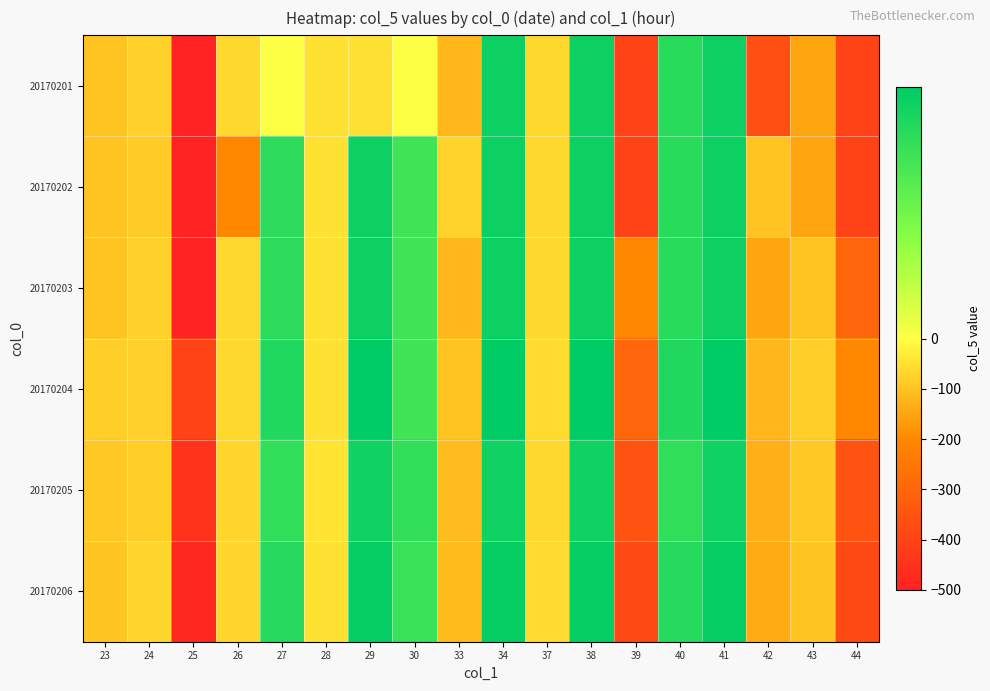

List the series in order of their peak value, lowest first.

20170205, 20170201, 20170202, 20170203, 20170206, 20170204